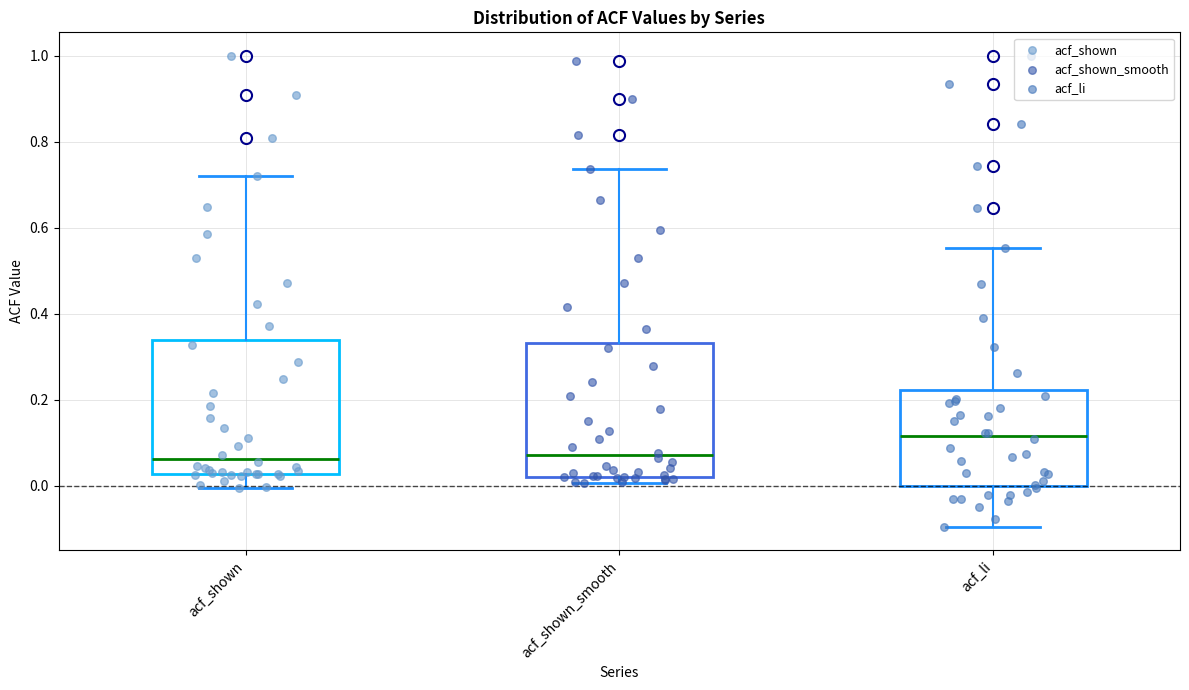

Where is the lower edge of the box for acf_shown_smooth on the y-axis? The values are not printed on the chart, so give them approximately, as read against the axis.

0.02